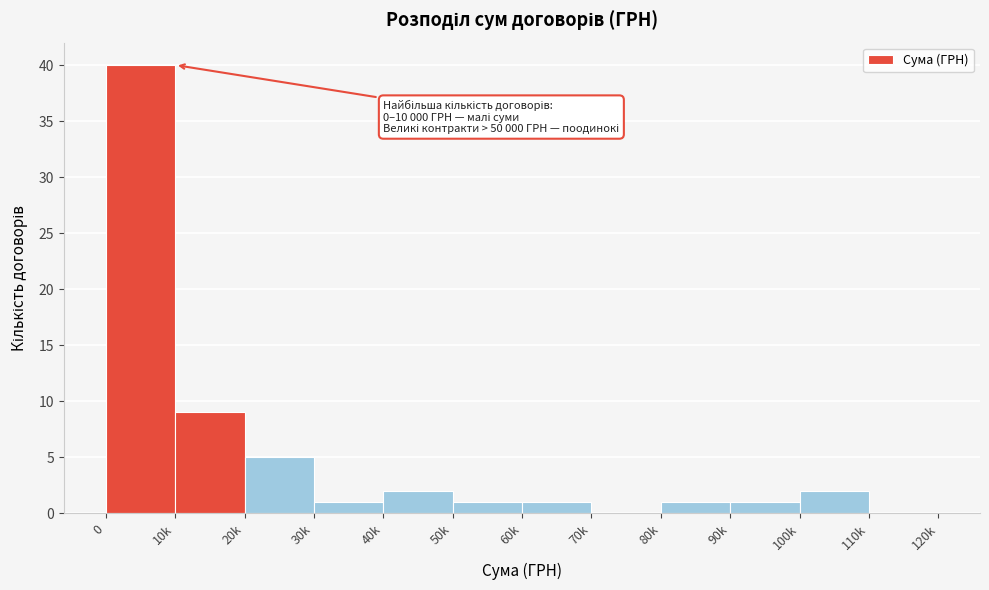

Reading right to left, extract all data points from this chart.

110k=0	100k=2	90k=1	80k=1	70k=0	60k=1	50k=1	40k=2	30k=1	20k=5	10k=9	0=40